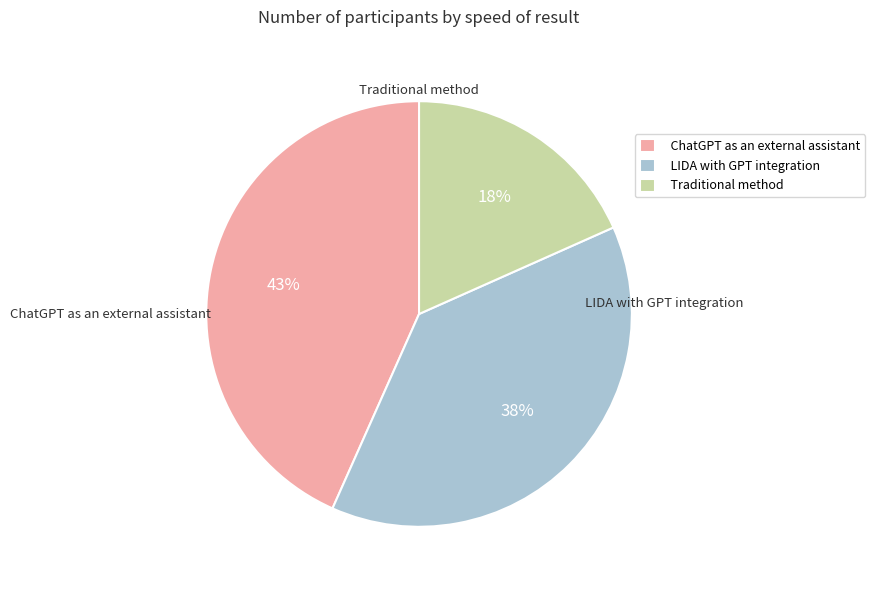

To the nearest percent, what is the difference between the Traditional method and ChatGPT as an external assistant slice percentages?

25%